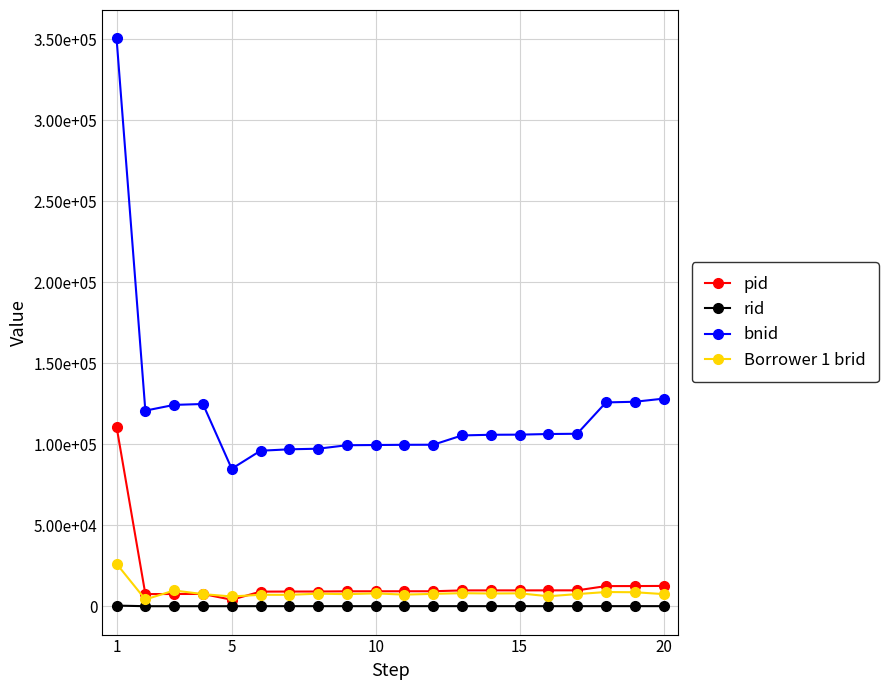

In Borrower 1 brid, how many points are lower than both neighbors (excluding endpoints)?

7